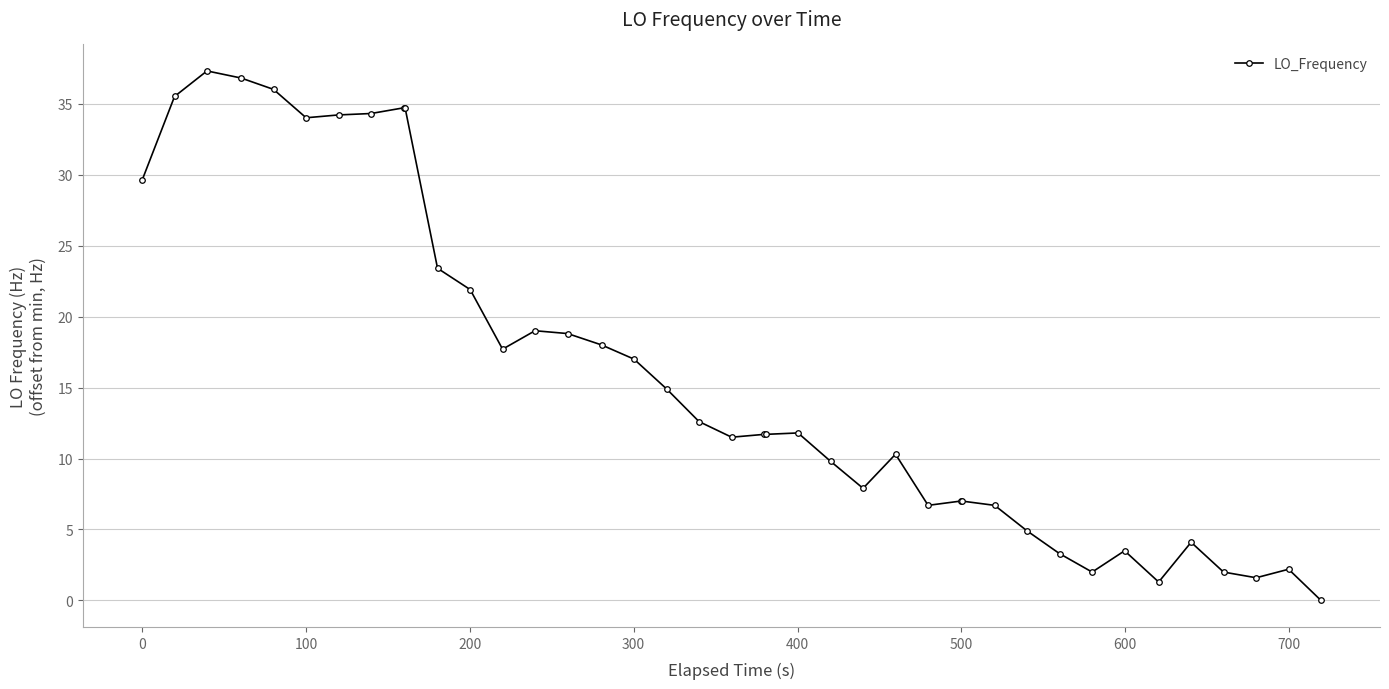

Is this an area chart (filled region under the line)?

No